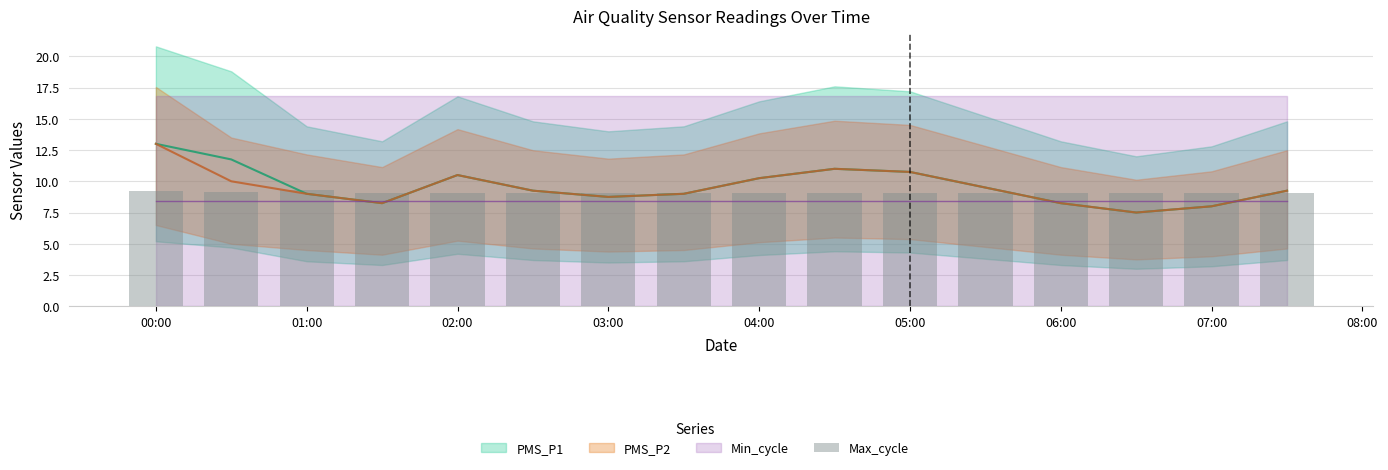

True or false: PMS_P1 has a value of 10.3 at 2022/08/11 06:30.

False